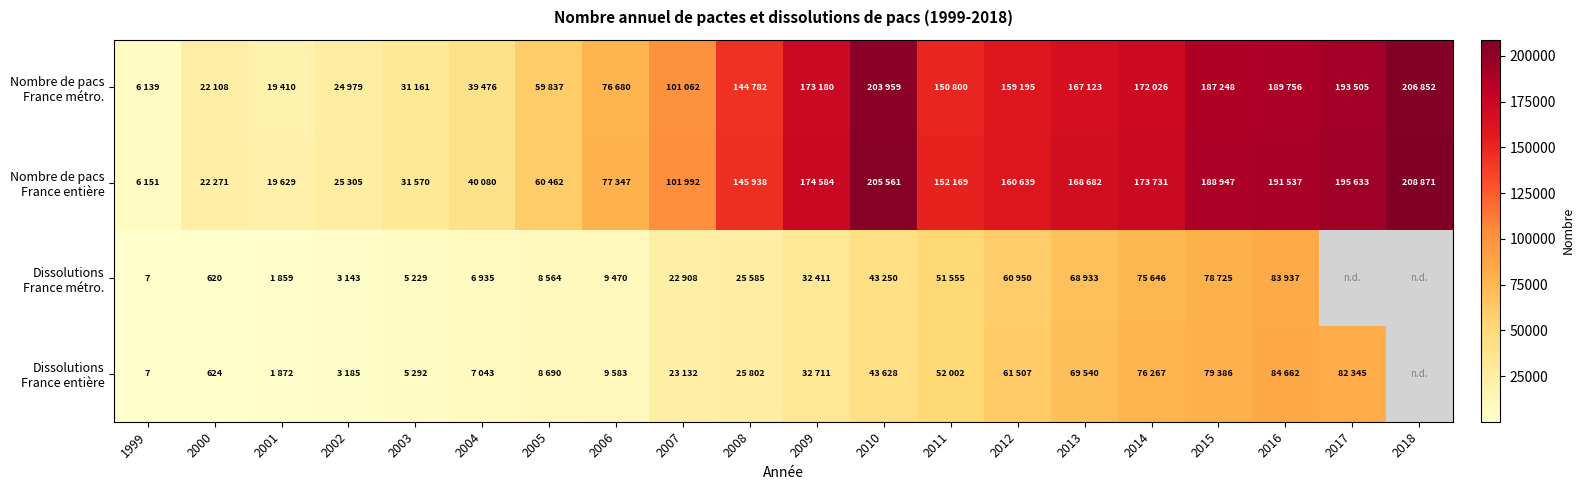

How many series are shown in this chart?

4